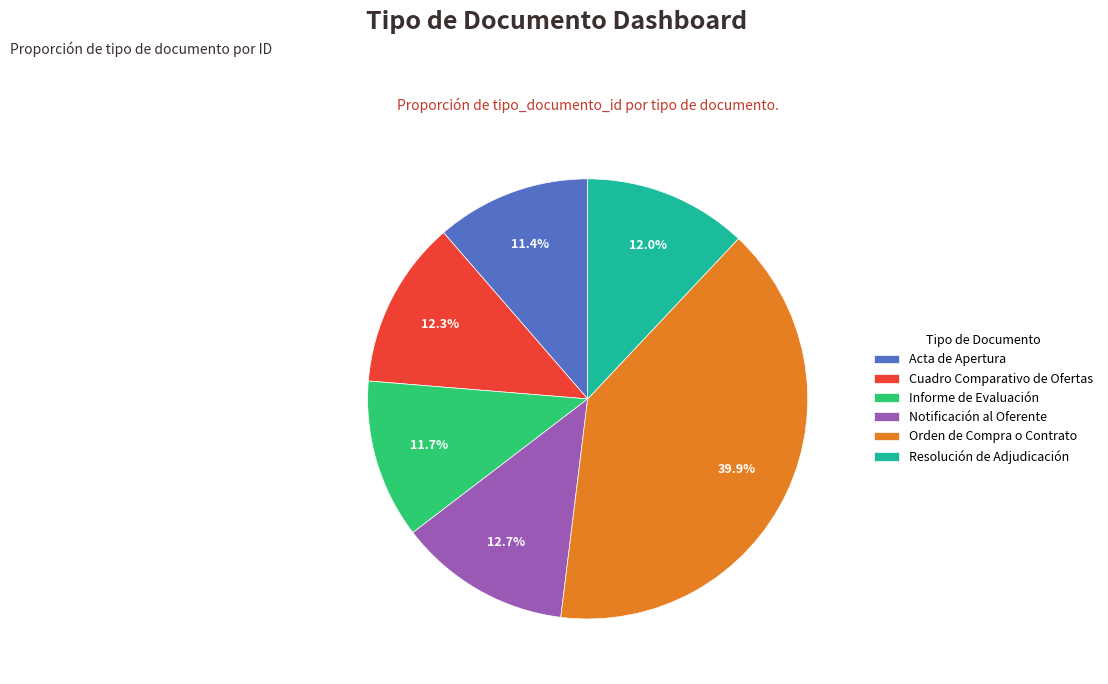

Does Resolución de Adjudicación account for over 50% of the chart?

No